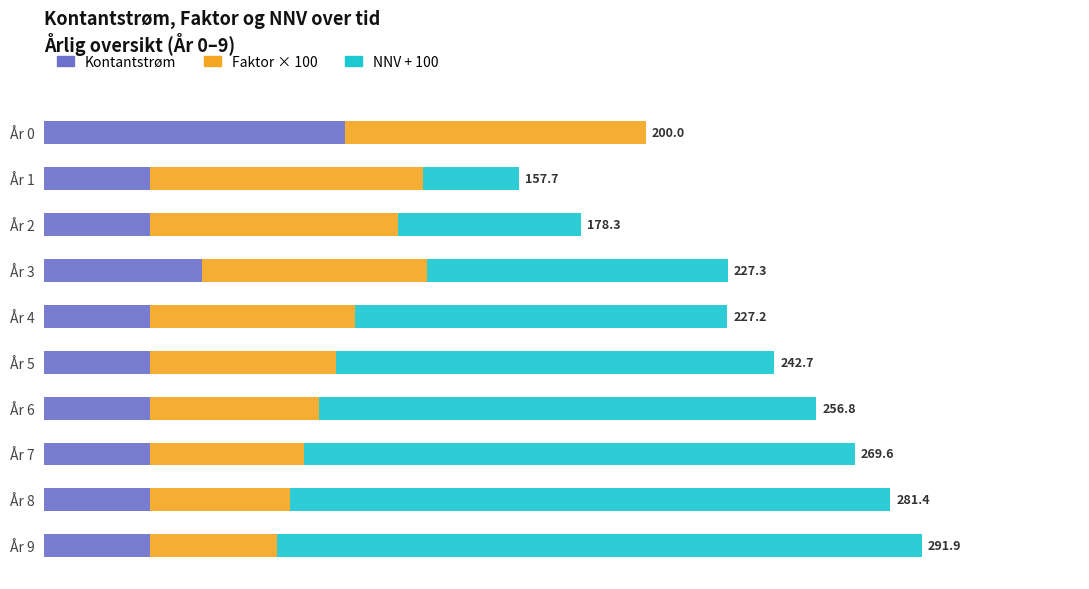

What are all the series names shown in the legend?

Kontantstrøm, Faktor × 100, NNV + 100